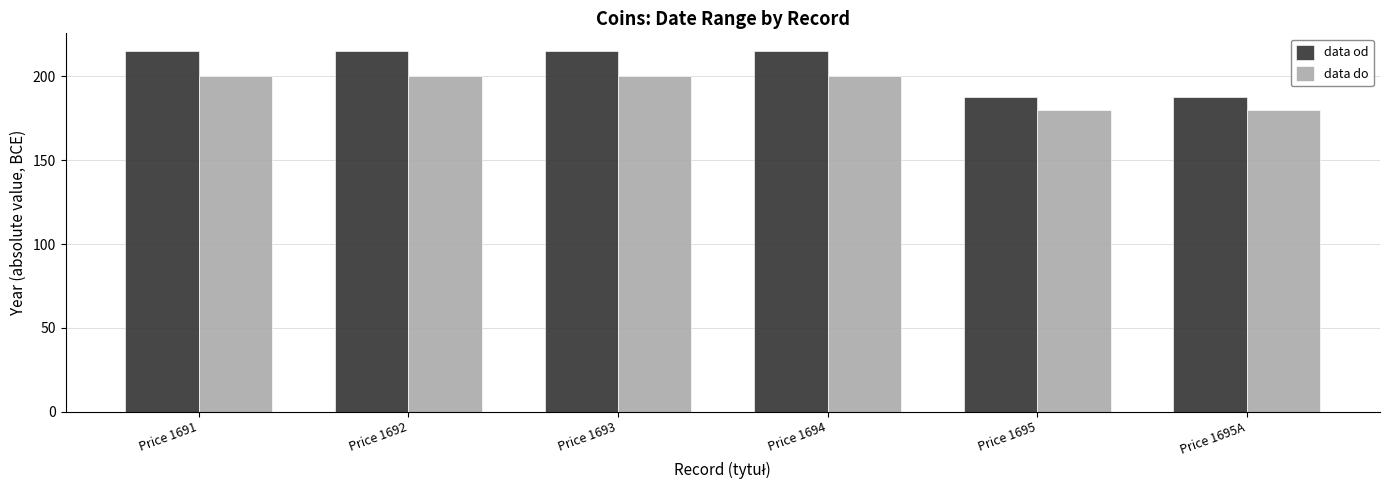

What is the label of the 2nd bar from the right?

Price 1695